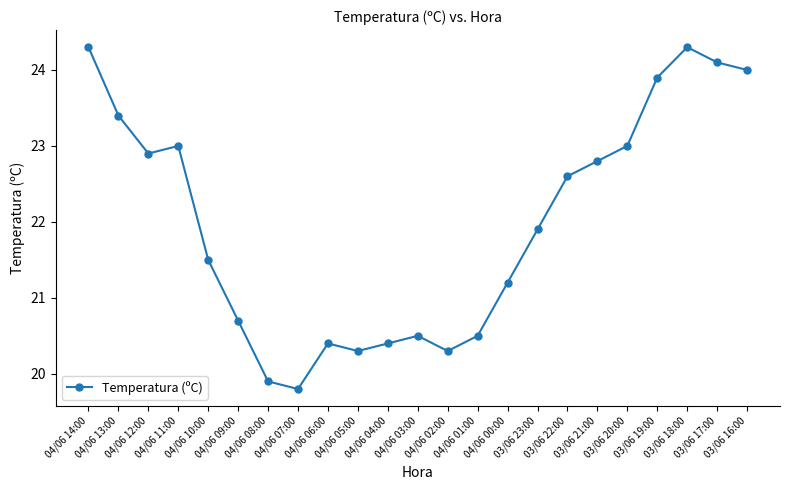

The chart shows a value of 8.7 at 04/06 12:00. True or false?

False